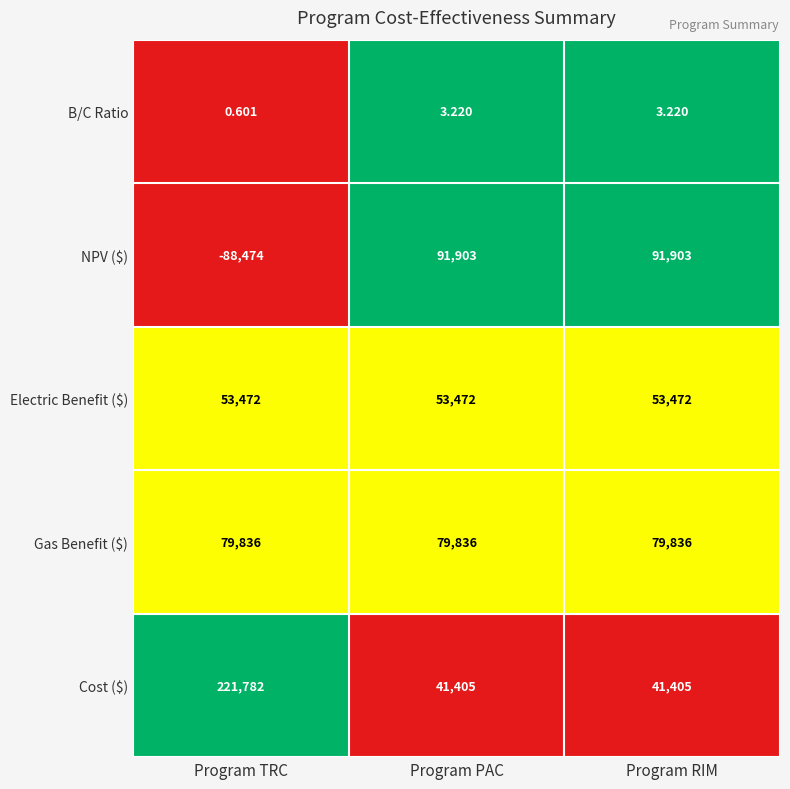

How many values in the Cost ($) series exceed 41405?

1